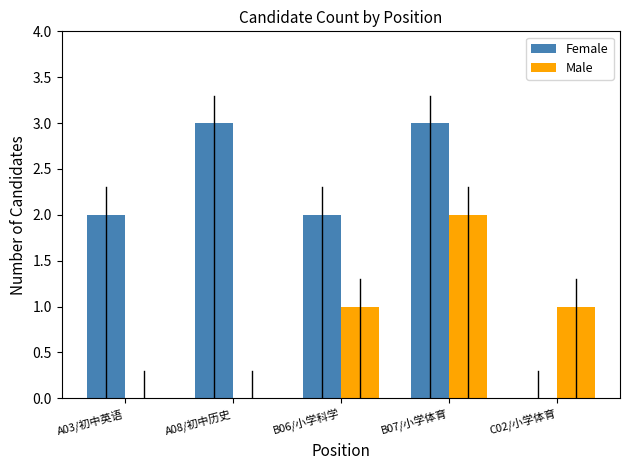

Are the bars grouped side by side (vs. stacked)?

Yes